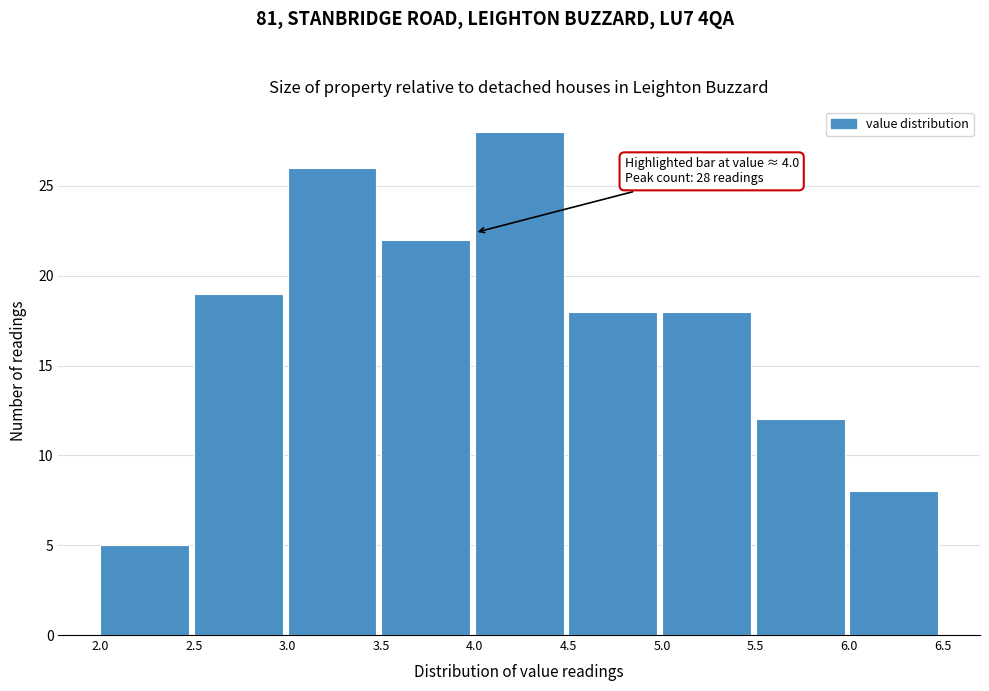

Which range on the x-axis has the tallest bar?

4.0 to 4.5